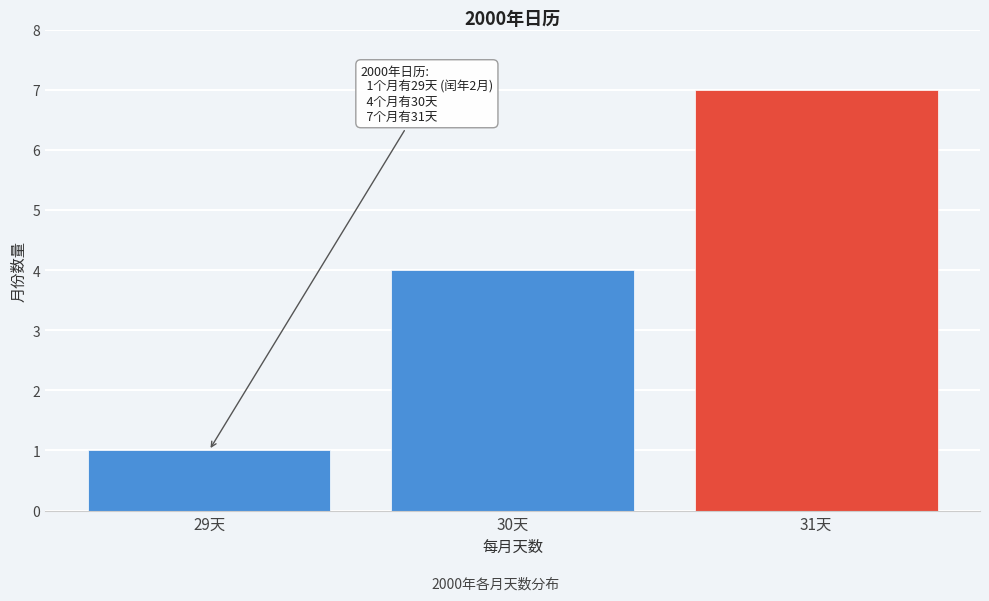

Reading left to right, extract all data points from this chart.

29天=1	30天=4	31天=7